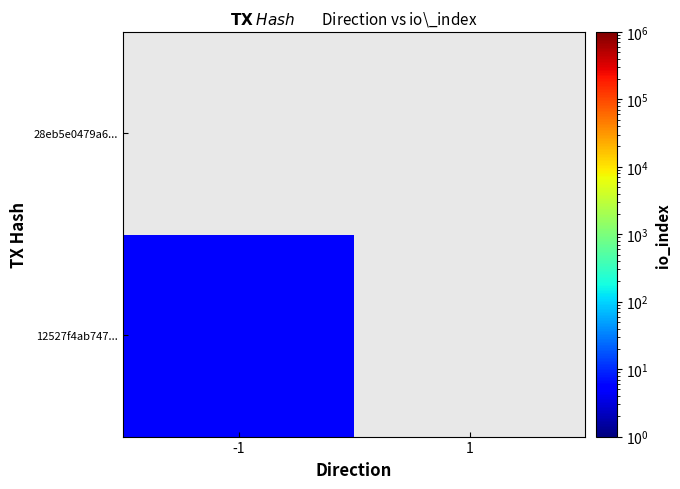

Reading left to right, transcribe all the data shown in this chart.

12527f4ab747...: -1=5	1=0
28eb5e0479a6...: -1=0	1=0